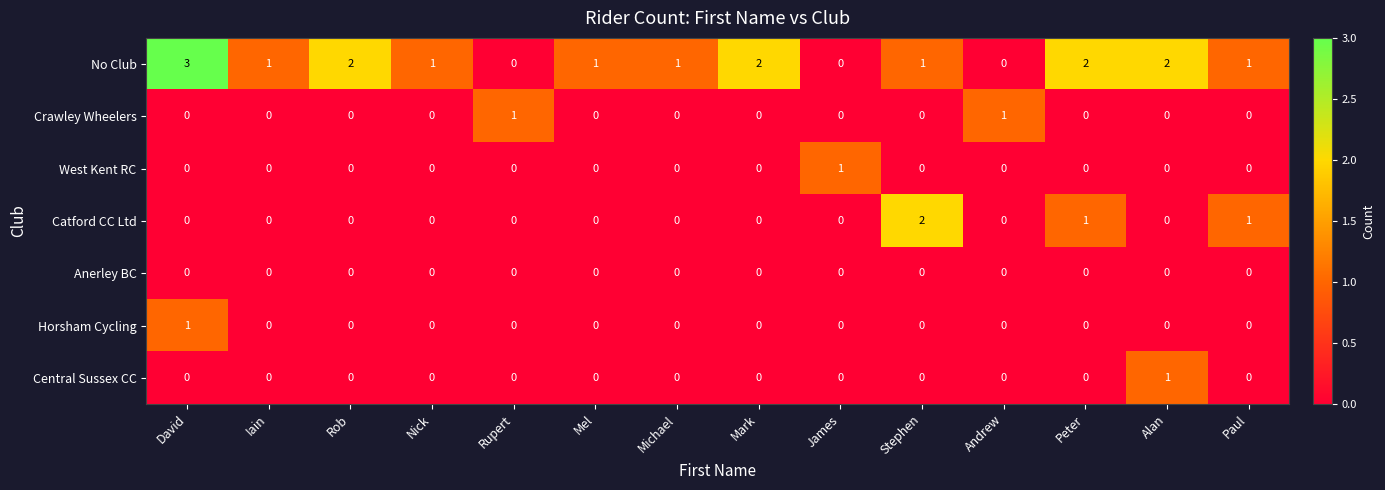

How many data points does each series have?

14